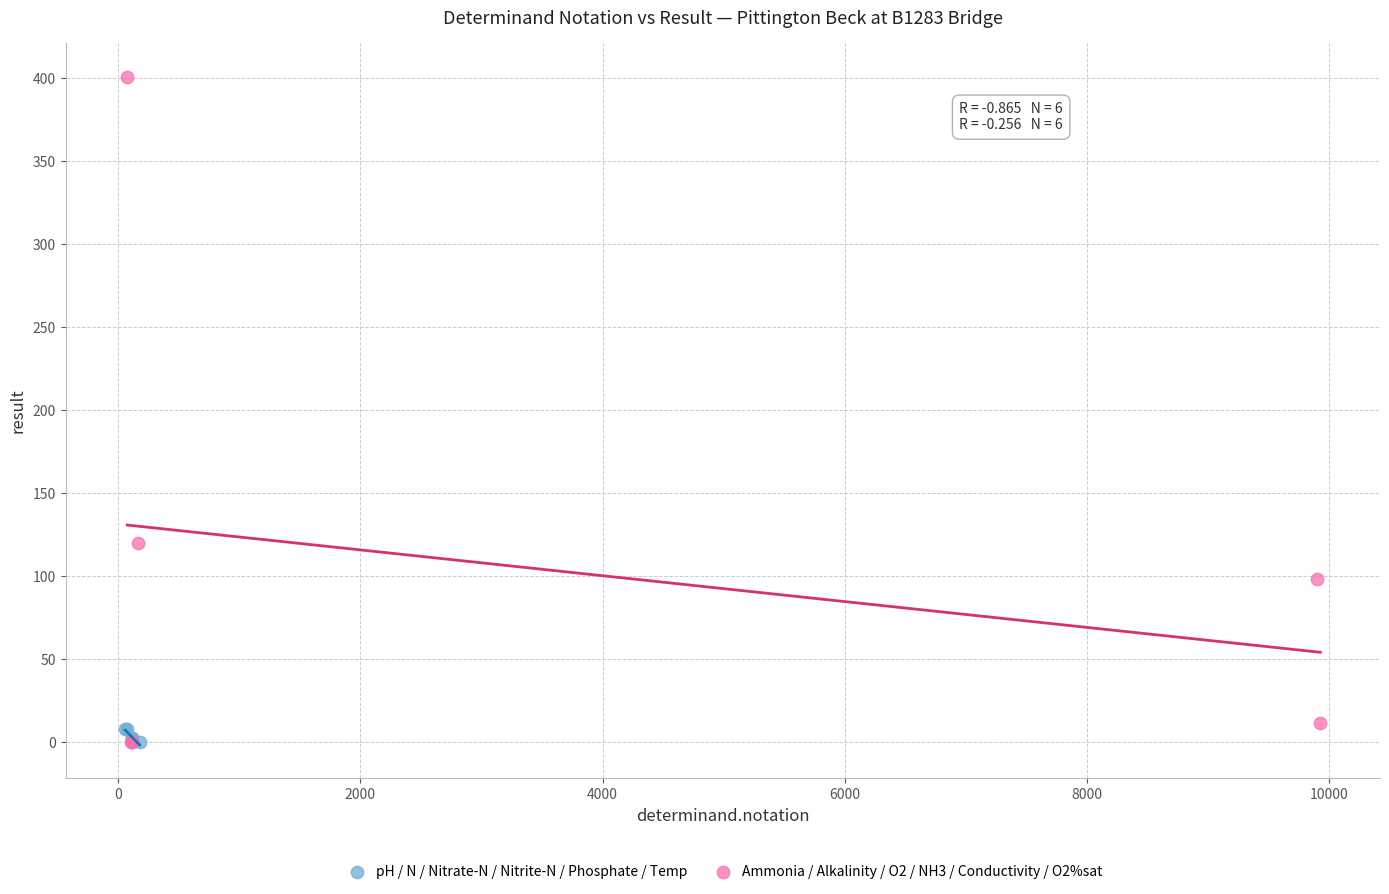

Which series has the widest spread of Y values?

Ammonia / Alkalinity / O2 / NH3 / Conductivity / O2%sat